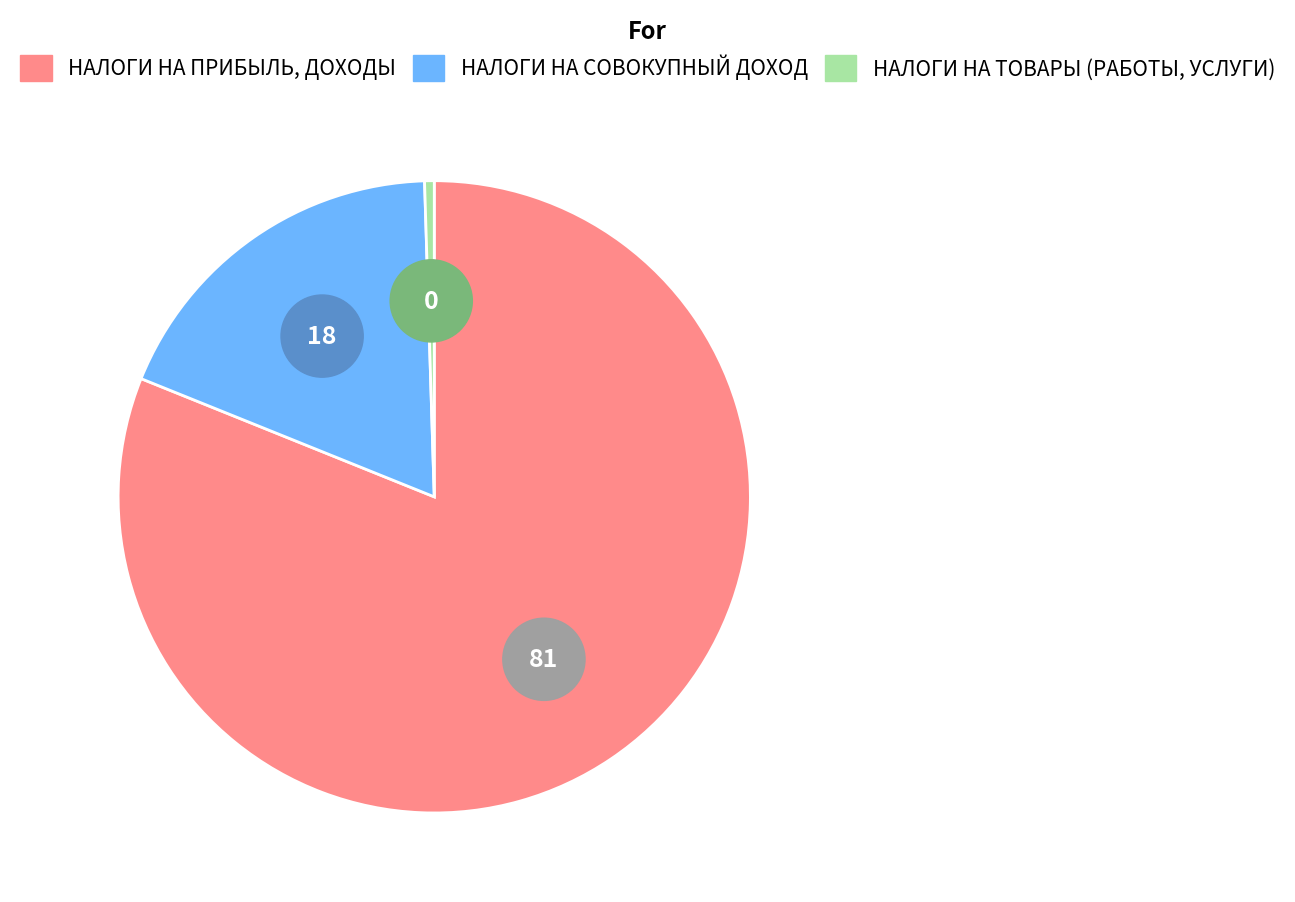

Does НАЛОГИ НА ПРИБЫЛЬ, ДОХОДЫ represent more than half of the total?

Yes